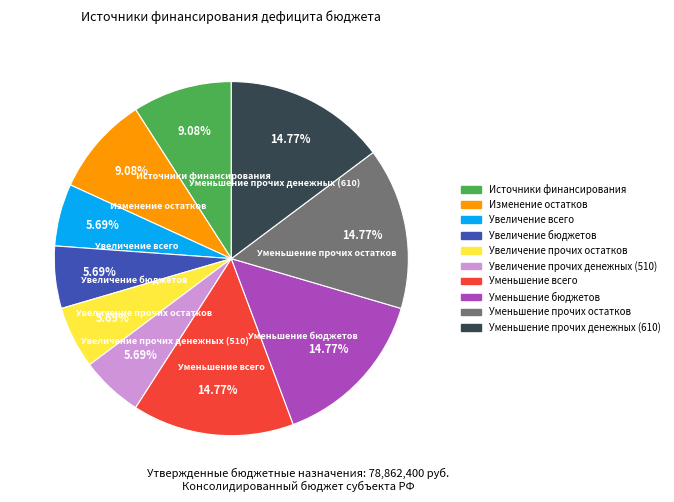

Is there a majority slice in this chart?

No